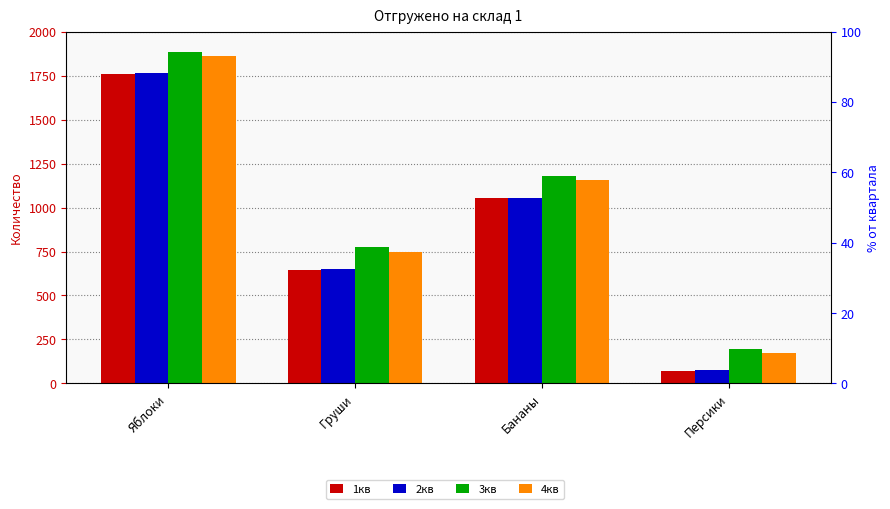

What is the maximum value for 2кв?

1763